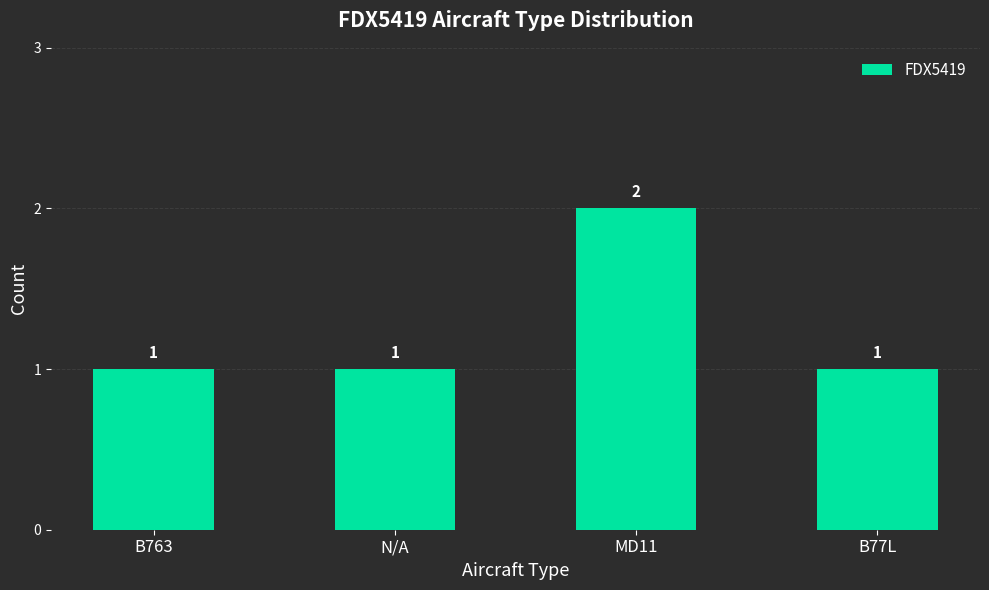

What is the smallest value displayed?

1